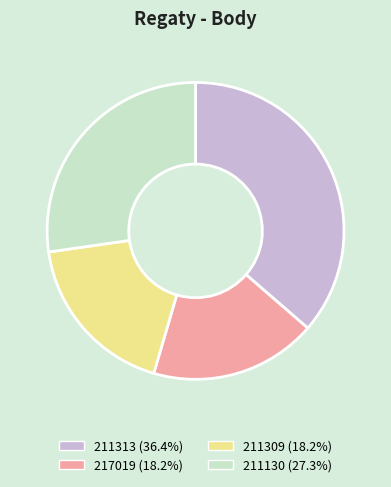

Is there any slice that represents more than half of the pie?

No